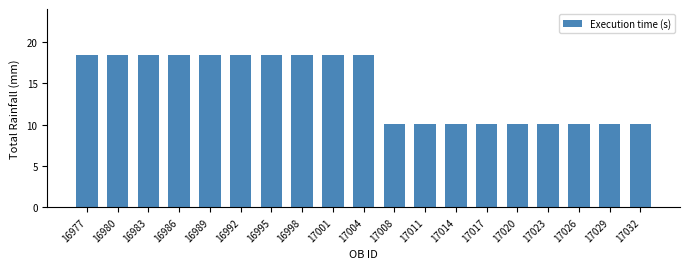

True or false: the data shows 10.1 at 17017.

True